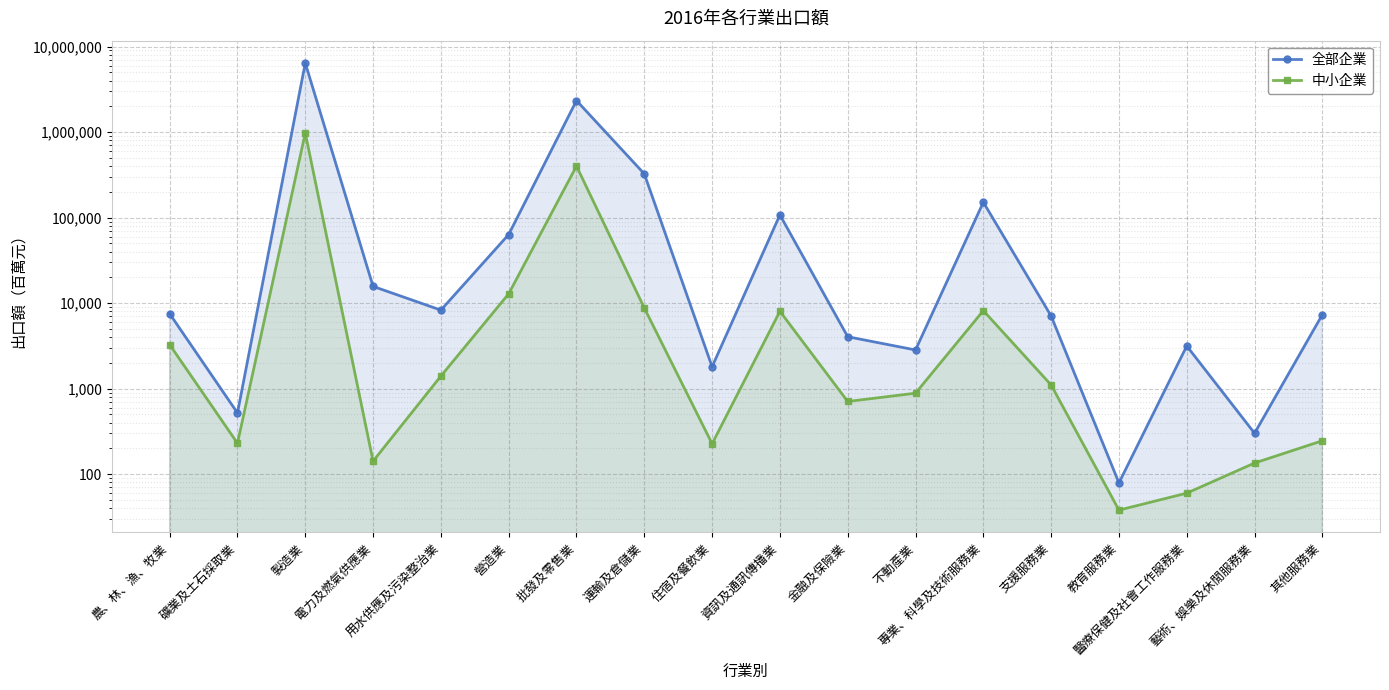

What is the minimum value for 全部企業?

79